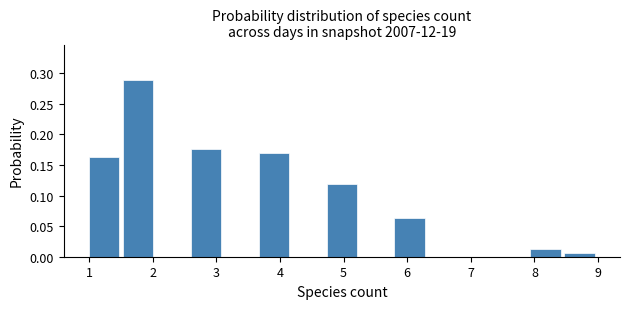

How tall is the bar that spans 5.8 to 6.3 on the x-axis? Neither the bar edges nor the heights are printed on the chart, so give them approximately, as read against the axes.

0.065